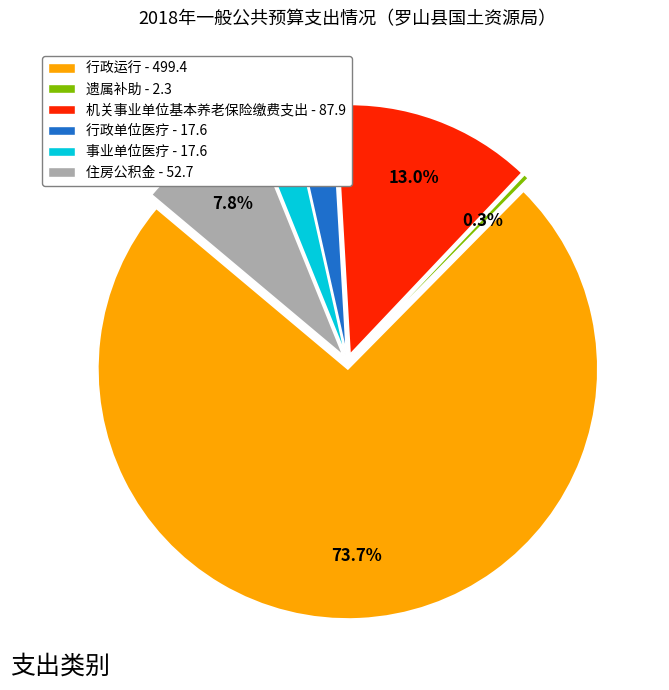

Which has a higher value, 行政单位医疗 or 事业单位医疗?

行政单位医疗